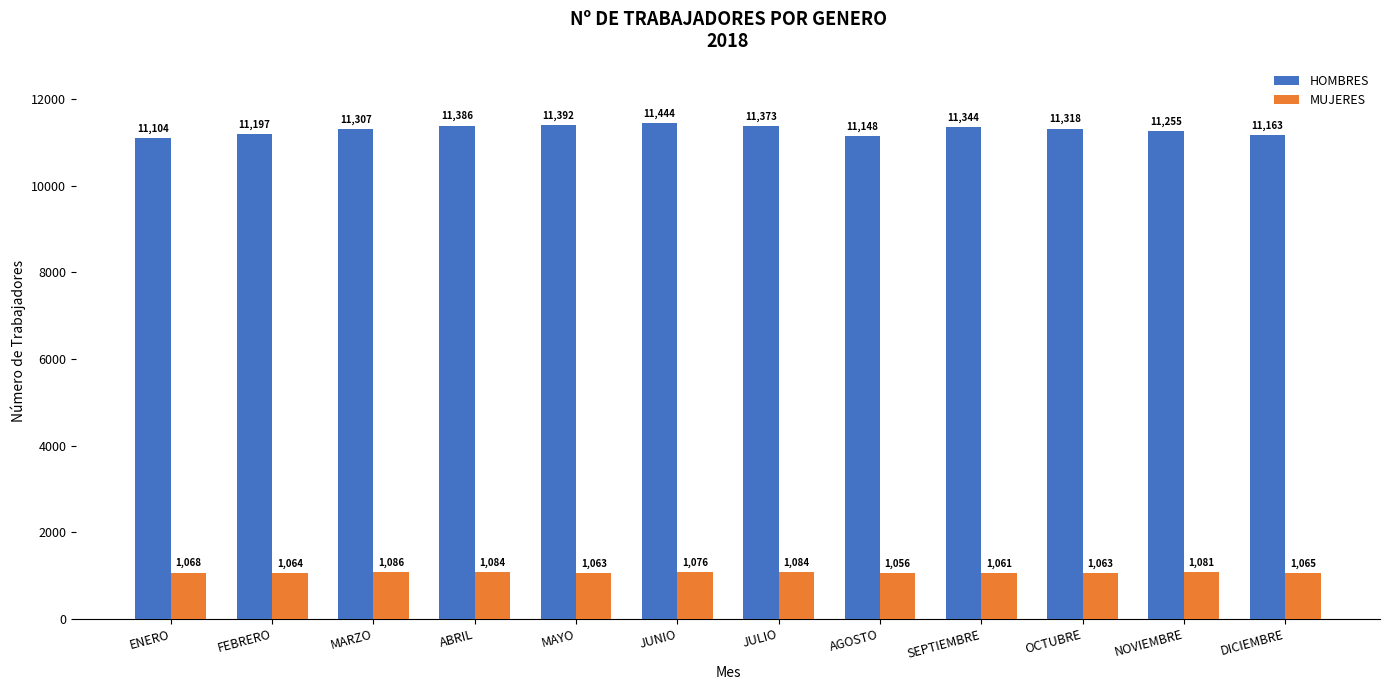

Which series has the largest total across all categories?

HOMBRES